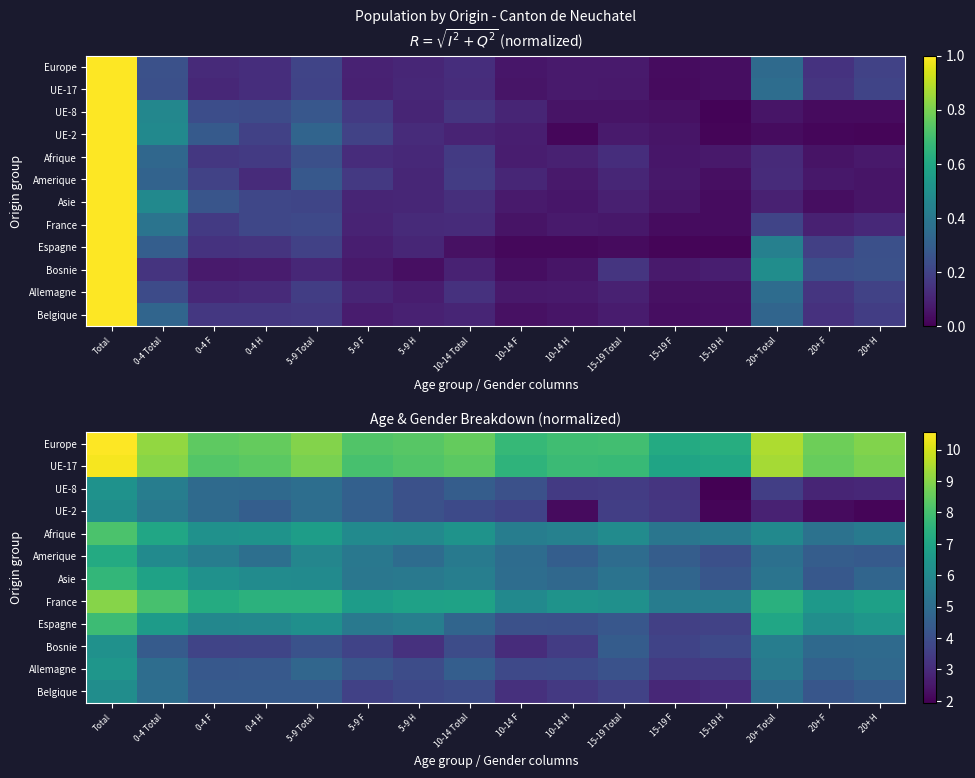

List the series in order of their peak value, lowest first.

UE-2, Belgique, Bosnie, UE-8, Allemagne, Amerique, Asie, Espagne, Afrique, France, UE-17, Europe